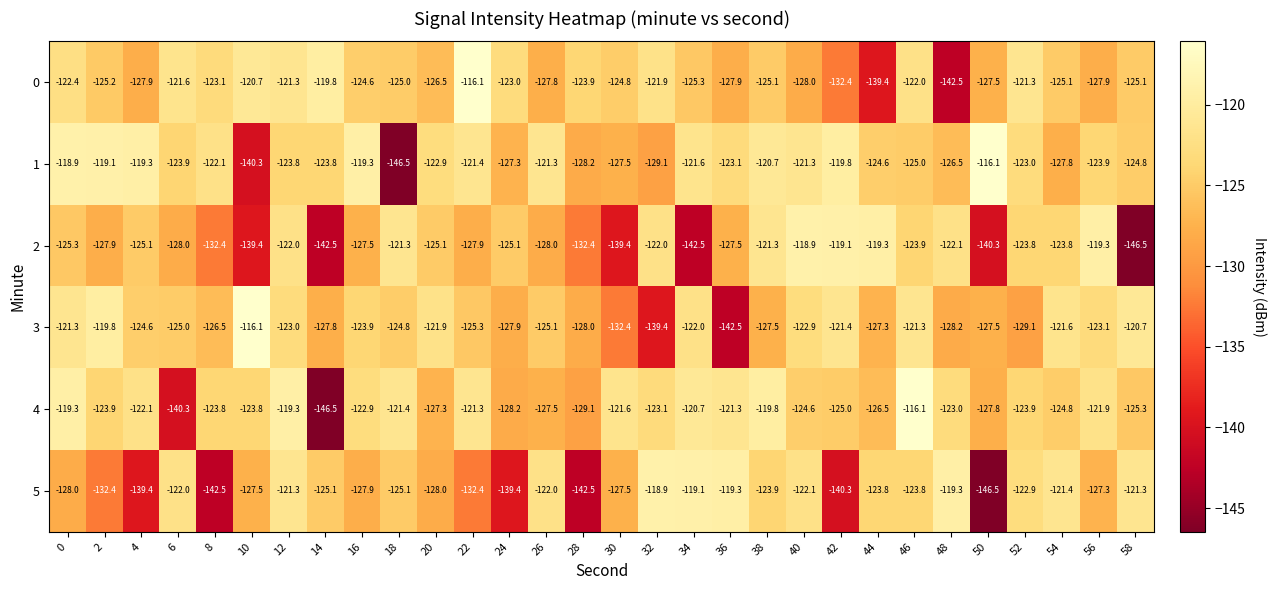

At which category is the sum across all series the highest?

12